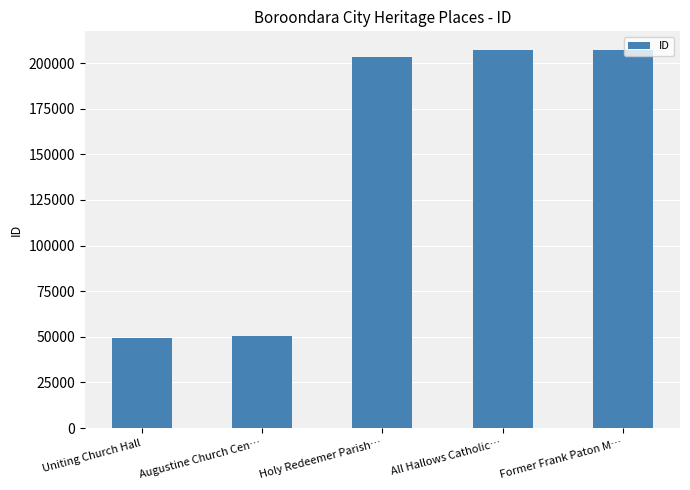

What is the change in value from Uniting Church Hall to Augustine Church Cen…?

+1516